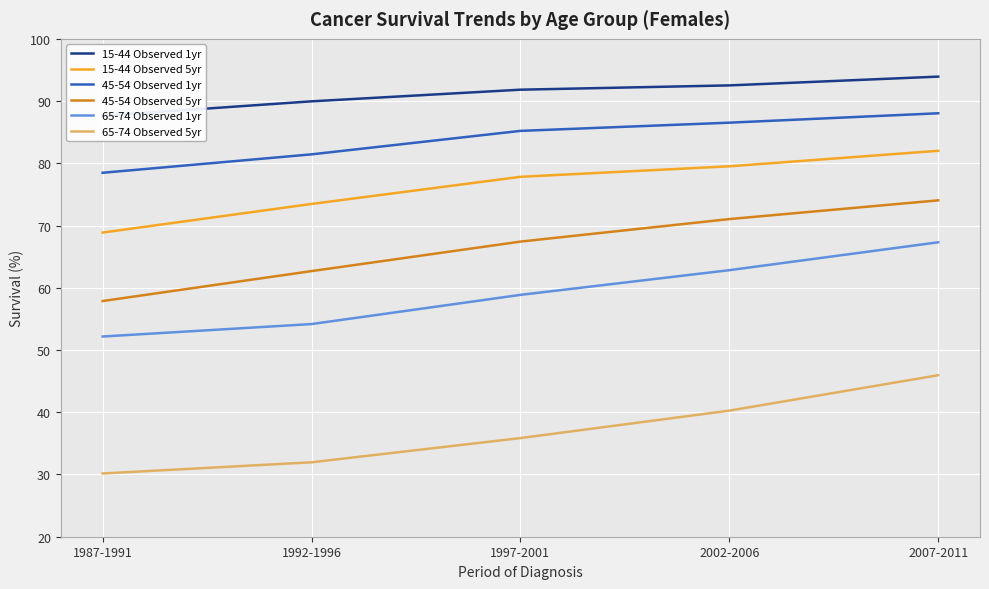

Count the number of data series in this chart.

6